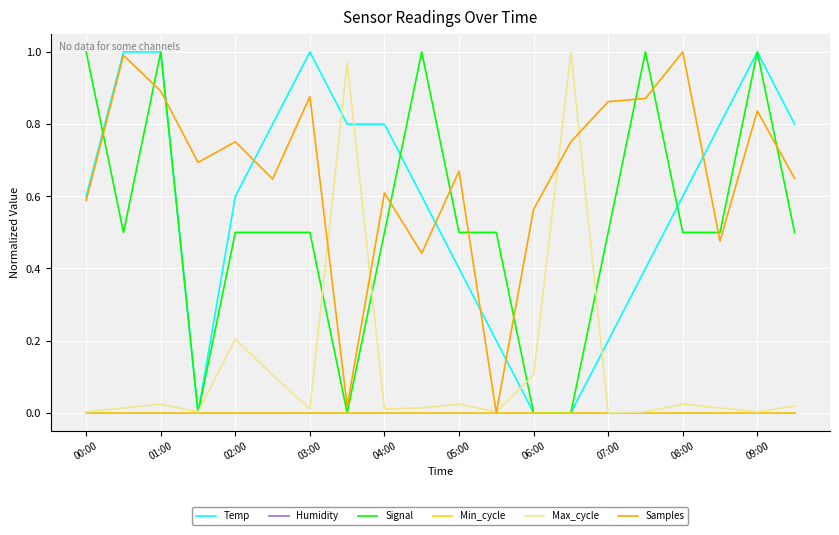

Reading left to right, extract all data points from this chart.

Temp: 0.6	1.0	1.0	0.0	0.6	0.8	1.0	0.8	0.8	0.6	0.4	0.2	0.0	0.0	0.2	0.4	0.6	0.8	1.0	0.8
Humidity: 0.0	0.0	0.0	0.0	0.0	0.0	0.0	0.0	0.0	0.0	0.0	0.0	0.0	0.0	0.0	0.0	0.0	0.0	0.0	0.0
Signal: 1.0	0.5	1.0	0.0	0.5	0.5	0.5	0.0	0.5	1.0	0.5	0.5	0.0	0.0	0.5	1.0	0.5	0.5	1.0	0.5
Min_cycle: 0.0	0.0	0.0	0.0	0.0	0.0	0.0	0.0	0.0	0.0	0.0	0.0	0.0	0.0	0.0	0.0	0.0	0.0	0.0	0.0
Max_cycle: 0.0	0.0	0.0	0.0	0.2	0.1	0.0	1.0	0.0	0.0	0.0	0.0	0.1	1.0	0.0	0.0	0.0	0.0	0.0	0.0
Samples: 0.6	1.0	0.9	0.7	0.8	0.6	0.9	0.0	0.6	0.4	0.7	0.0	0.6	0.8	0.9	0.9	1.0	0.5	0.8	0.6